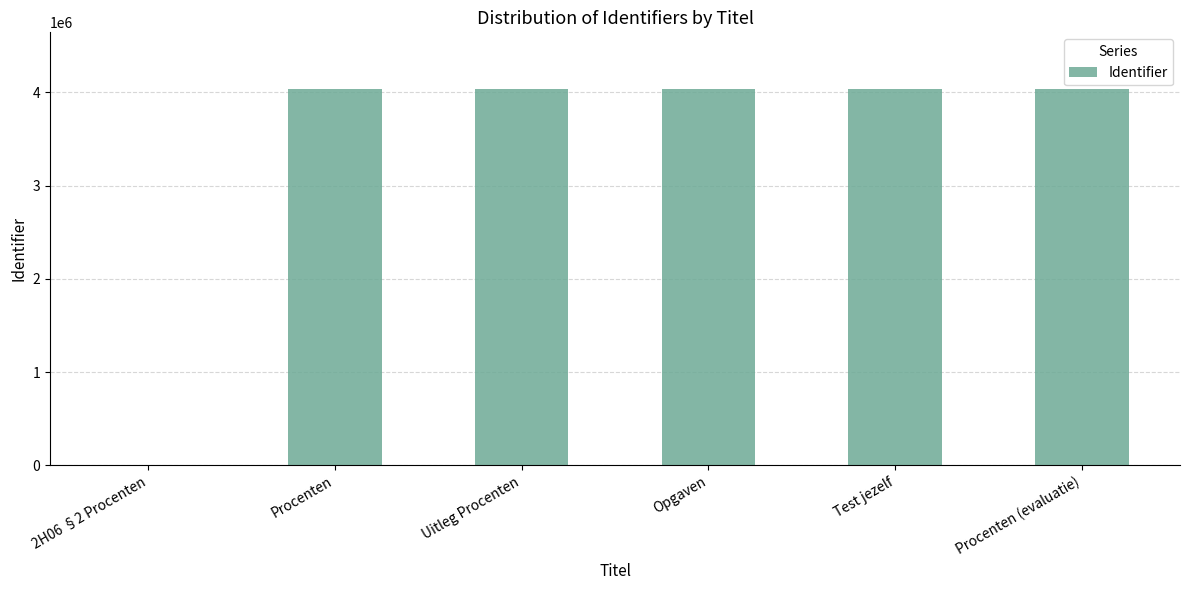

What is the change in value from 2H06 §2 Procenten to Opgaven?

+4037321